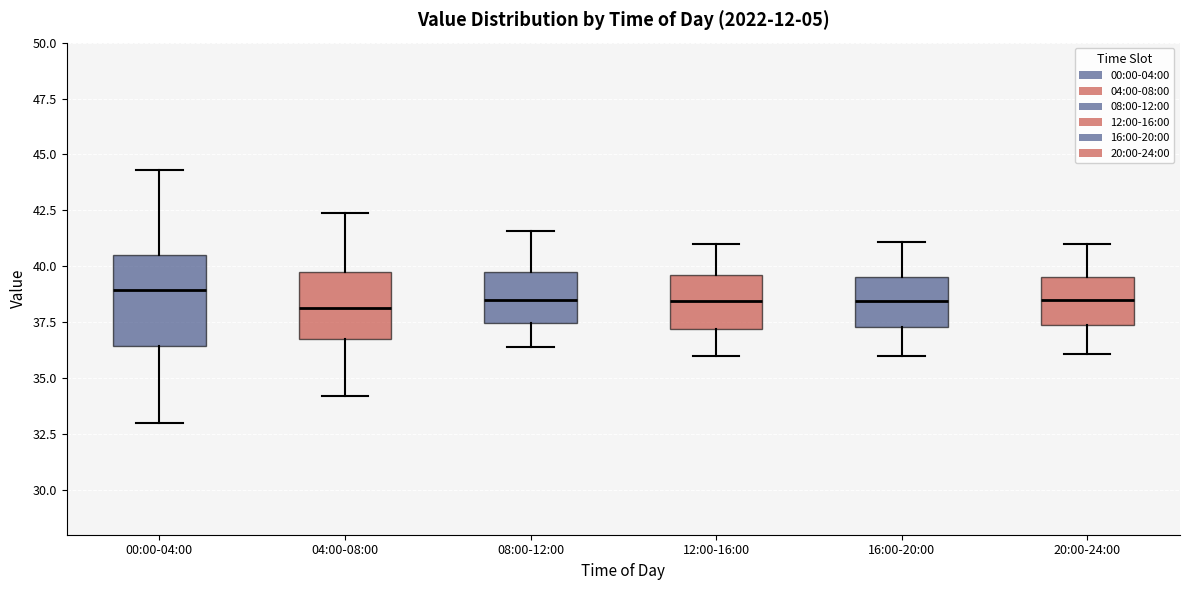

Comparing the boxes themselves (not the whiskers), which one is the tallest?

00:00-04:00